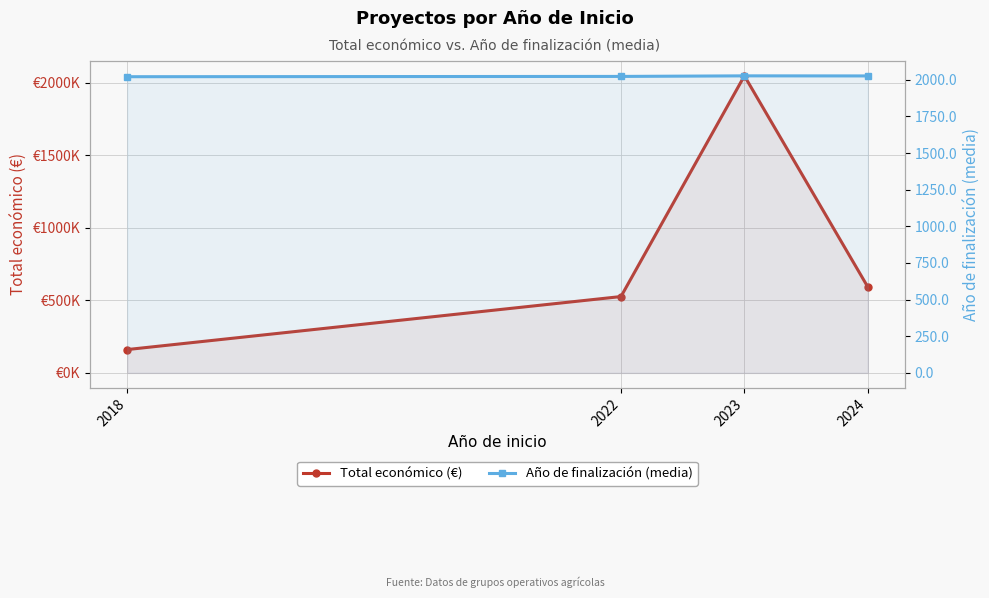

How many values in the Total económico (€) series are below 592495?

2